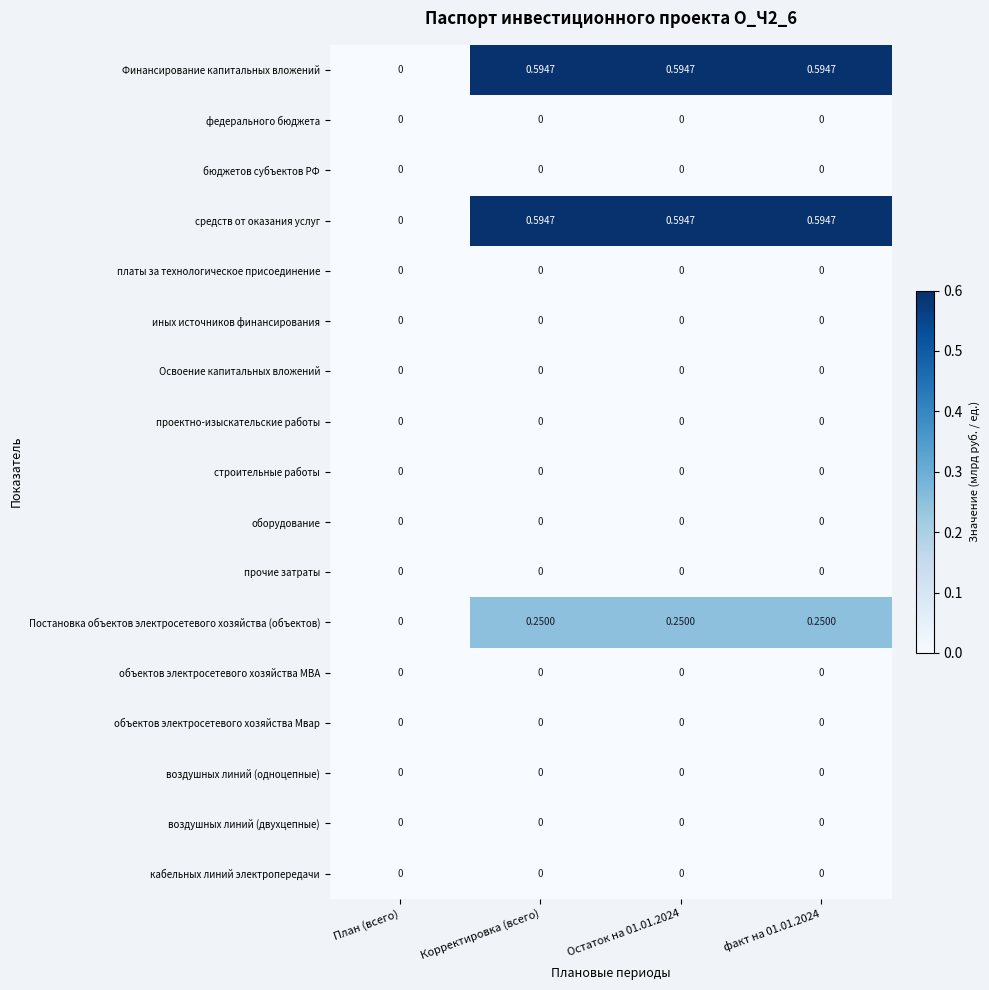

Is the value of Постановка объектов электросетевого хозяйства (объектов) at Остаток на 01.01.2024 greater than the value of прочие затраты at Остаток на 01.01.2024?

Yes